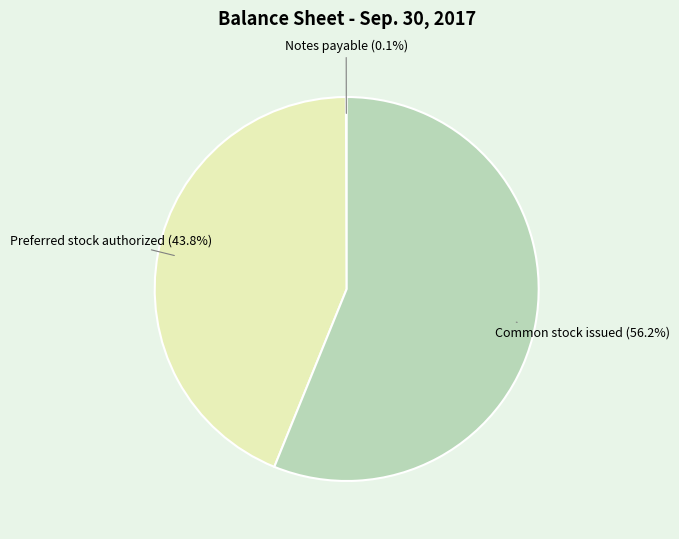

To the nearest percent, what is the difference between the largest and smallest slice percentages?

56%